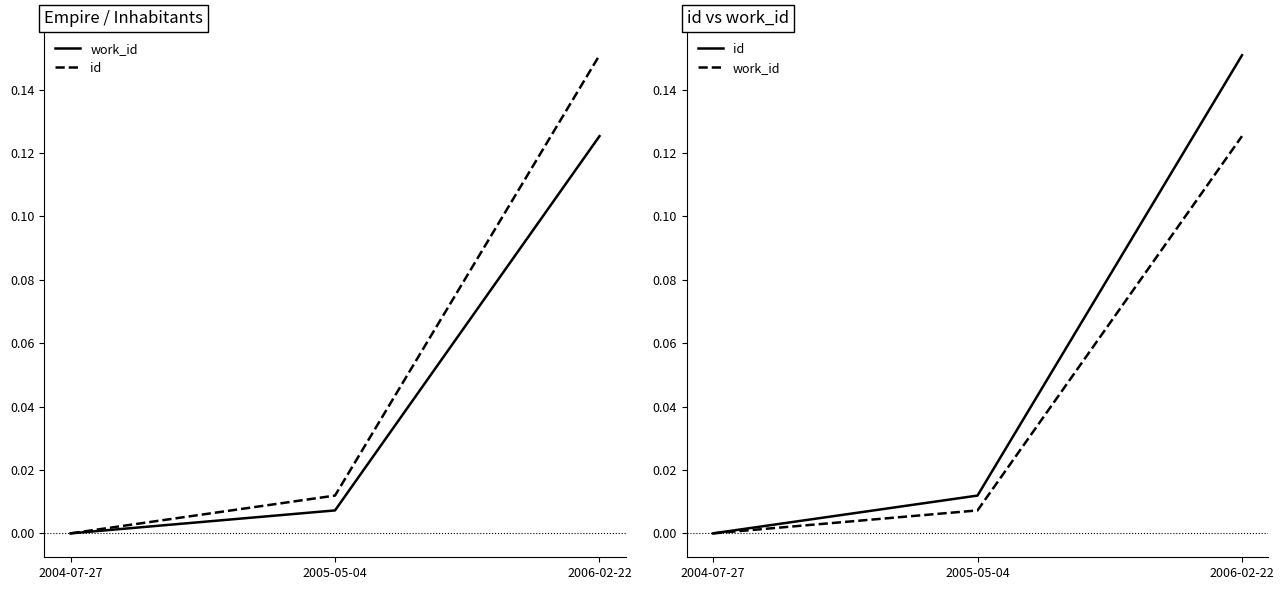

At which label is work_id closest to 0?

2004-07-27